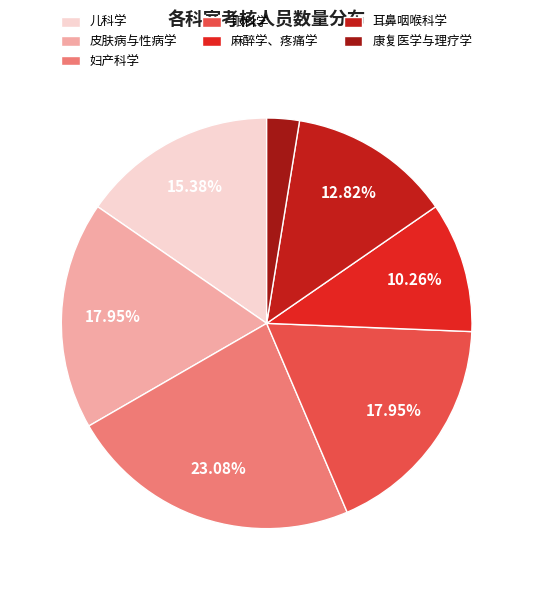

Between 耳鼻咽喉科学 and 皮肤病与性病学, which is larger?

皮肤病与性病学